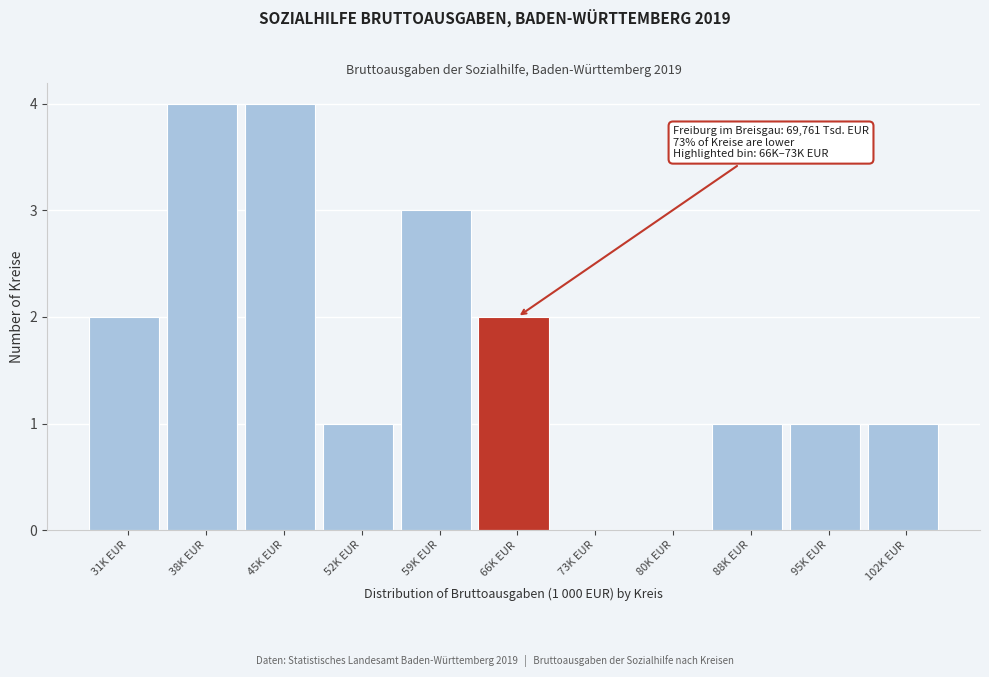

Reading right to left, list all the values displayed in this chart.

102K EUR=1	95K EUR=1	88K EUR=1	80K EUR=0	73K EUR=0	66K EUR=2	59K EUR=3	52K EUR=1	45K EUR=4	38K EUR=4	31K EUR=2